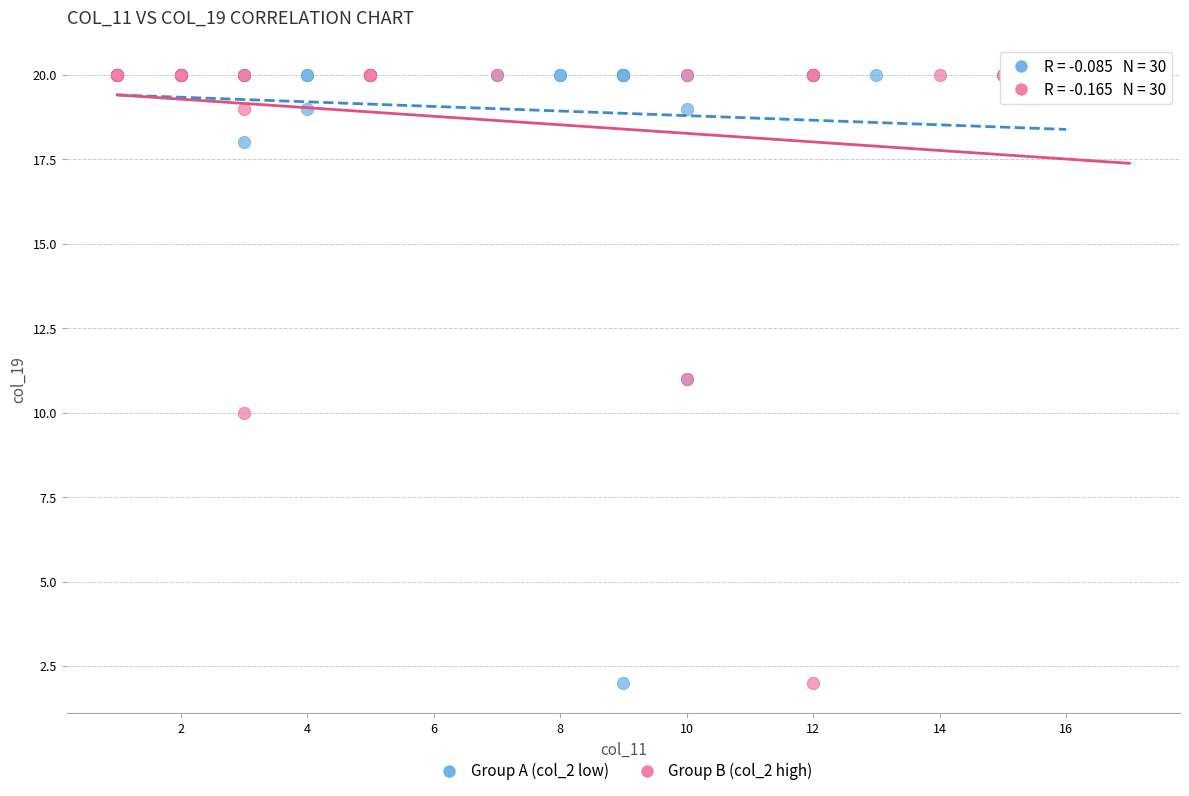

What are all the series names shown in the legend?

Group A (col_2 low), Group B (col_2 high)